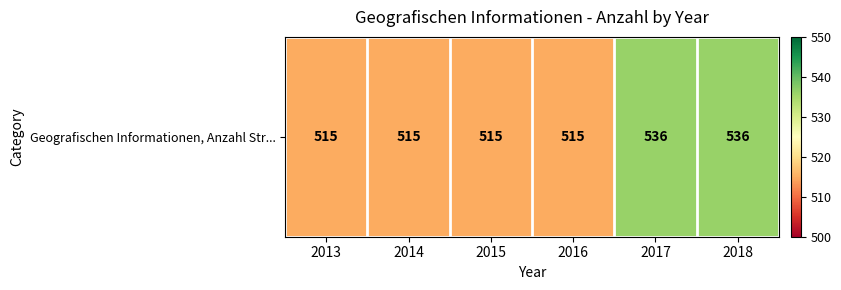

List the labels in order of value, smallest first.

2013, 2014, 2015, 2016, 2017, 2018